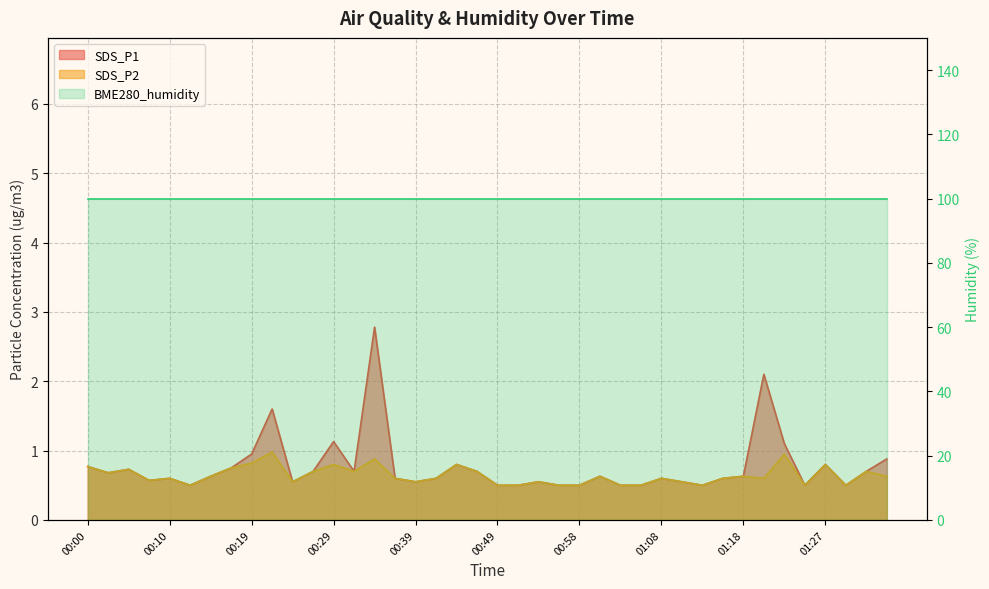

At which category does SDS_P1 reach its first local valley?

00:02